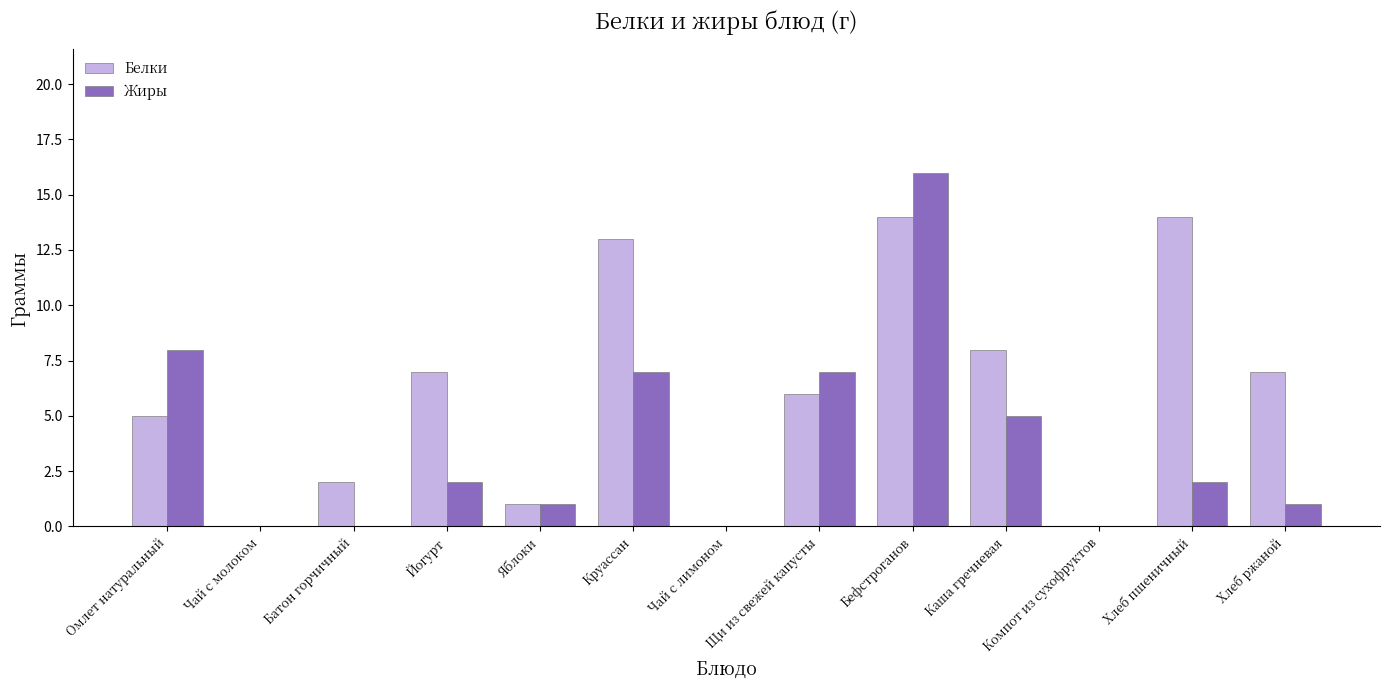

The value of Белки at Круассан is 13. True or false?

True